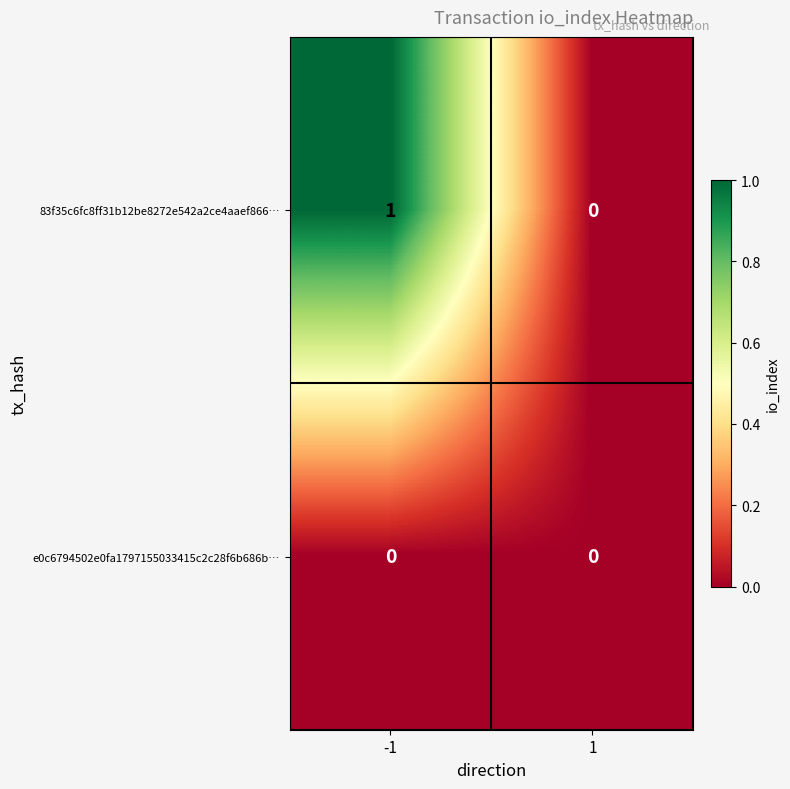

What is the spread (max minus min) of values at -1?

1